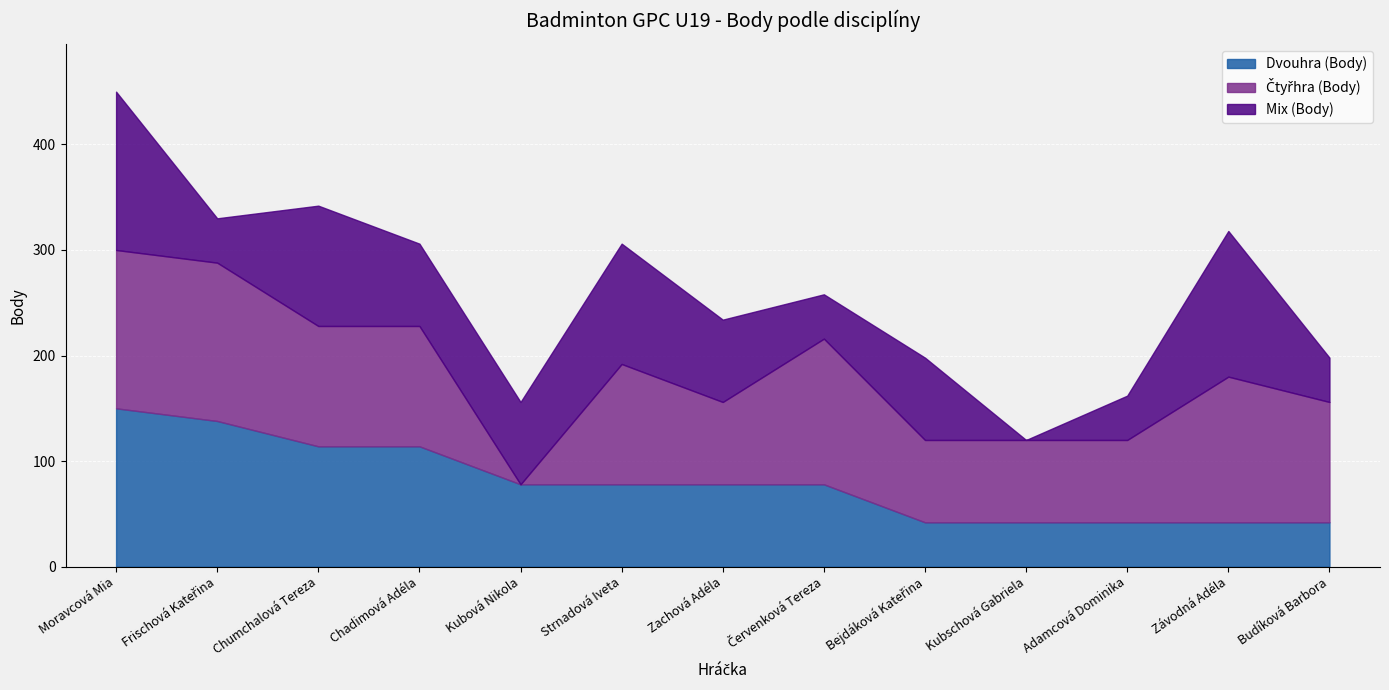

Reading left to right, transcribe all the data shown in this chart.

Dvouhra (Body): Moravcová Mia=150	Frischová Kateřina=138	Chumchalová Tereza=114	Chadimová Adéla=114	Kubová Nikola=78	Strnadová Iveta=78	Zachová Adéla=78	Červenková Tereza=78	Bejdáková Kateřina=42	Kubschová Gabriela=42	Adamcová Dominika=42	Závodná Adéla=42	Budíková Barbora=42
Čtyřhra (Body): Moravcová Mia=150	Frischová Kateřina=150	Chumchalová Tereza=114	Chadimová Adéla=114	Kubová Nikola=0	Strnadová Iveta=114	Zachová Adéla=78	Červenková Tereza=138	Bejdáková Kateřina=78	Kubschová Gabriela=78	Adamcová Dominika=78	Závodná Adéla=138	Budíková Barbora=114
Mix (Body): Moravcová Mia=150	Frischová Kateřina=42	Chumchalová Tereza=114	Chadimová Adéla=78	Kubová Nikola=78	Strnadová Iveta=114	Zachová Adéla=78	Červenková Tereza=42	Bejdáková Kateřina=78	Kubschová Gabriela=0	Adamcová Dominika=42	Závodná Adéla=138	Budíková Barbora=42